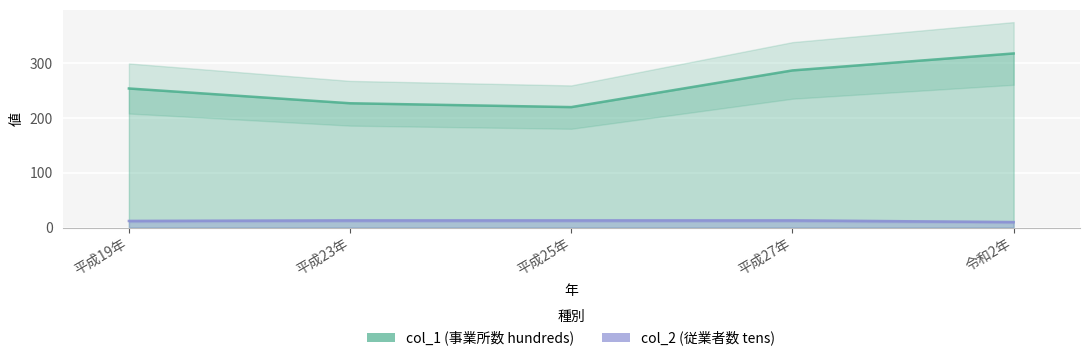

At which category is the sum across all series the highest?

令和2年